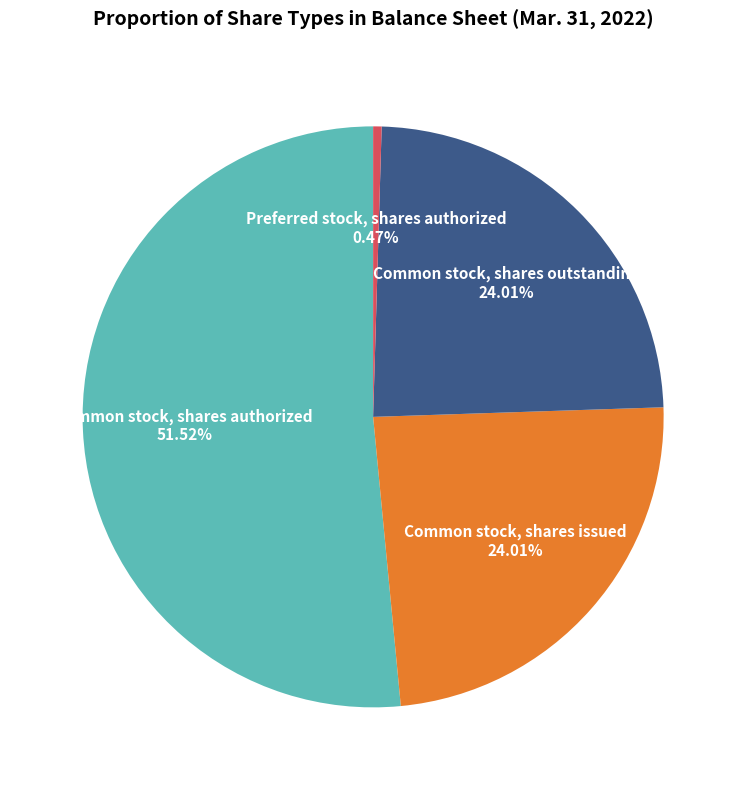

Do Preferred stock, shares authorized and Common stock, shares issued together represent more than half of the pie?

No